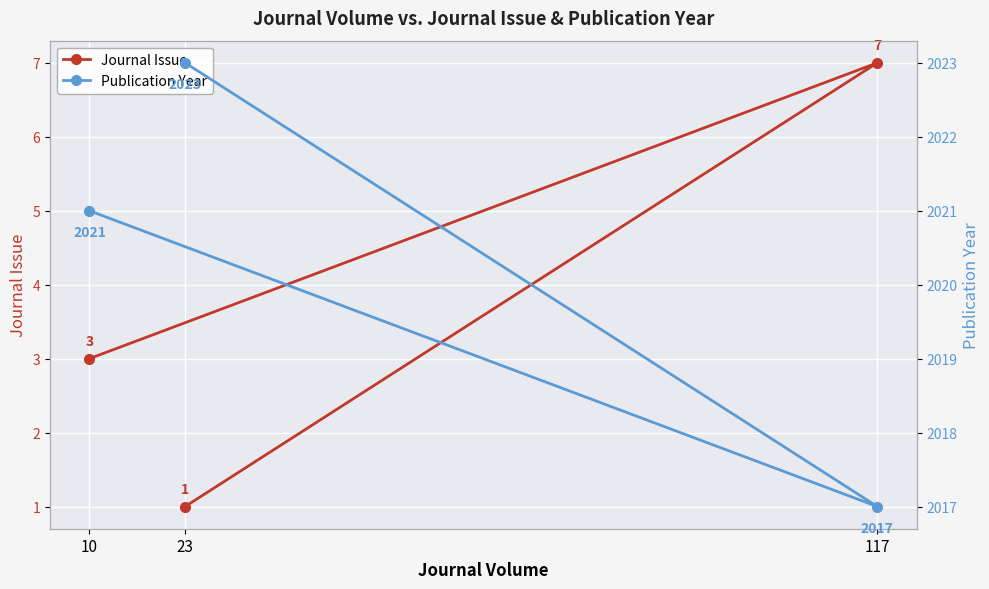

What is the spread (max minus min) of values at 10?

2018